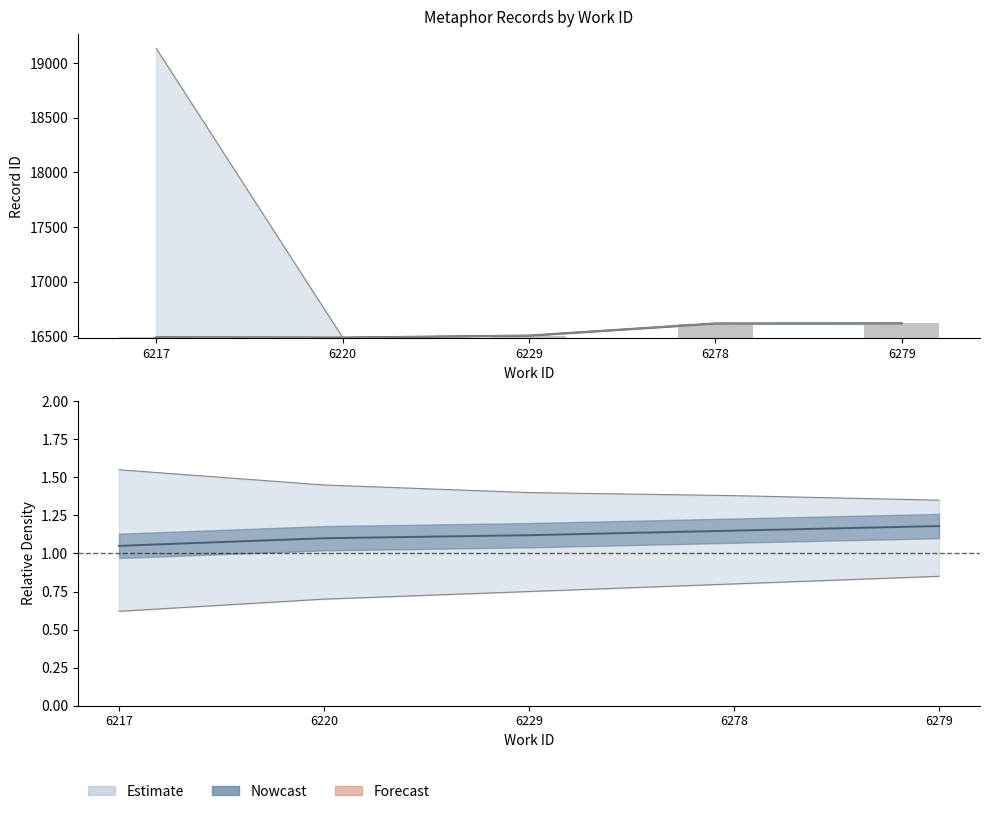

How many data points in id_mid are less than 16507?

2